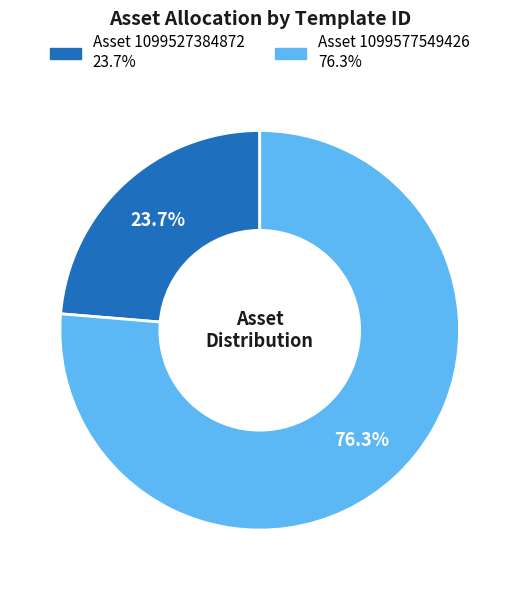

Is there a majority slice in this chart?

Yes